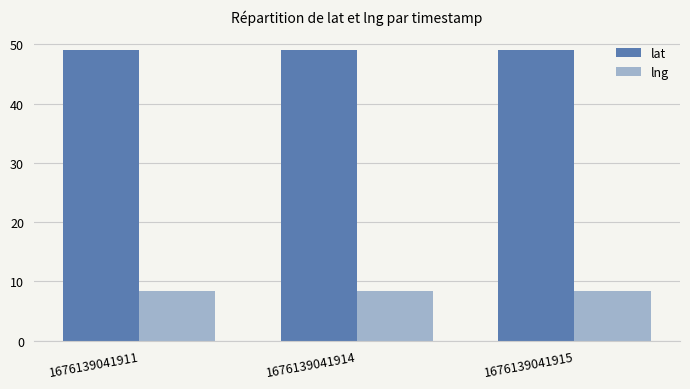

What is the highest value of the lat series?

49.0